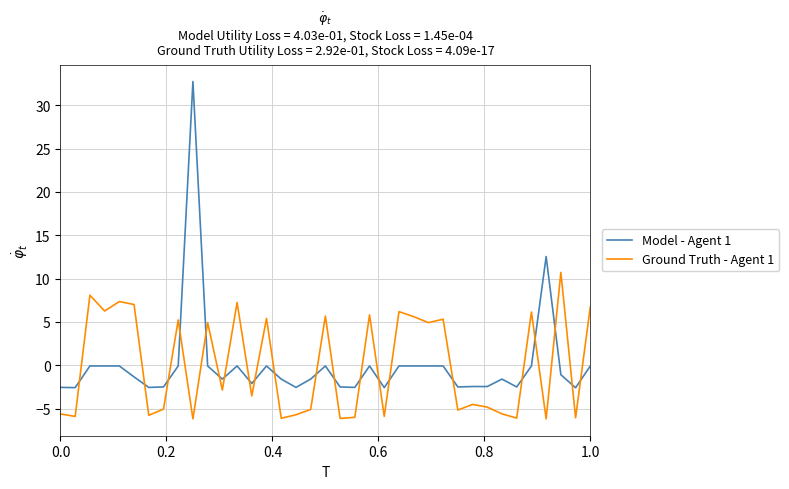

What is the difference between the maximum and minimum values in the Ground Truth - Agent 1 series?

16.9